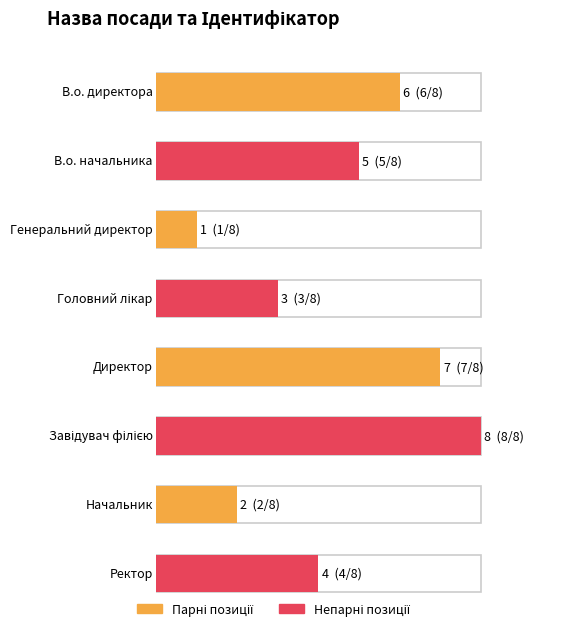

What is the label of the 5th bar from the left?

Директор